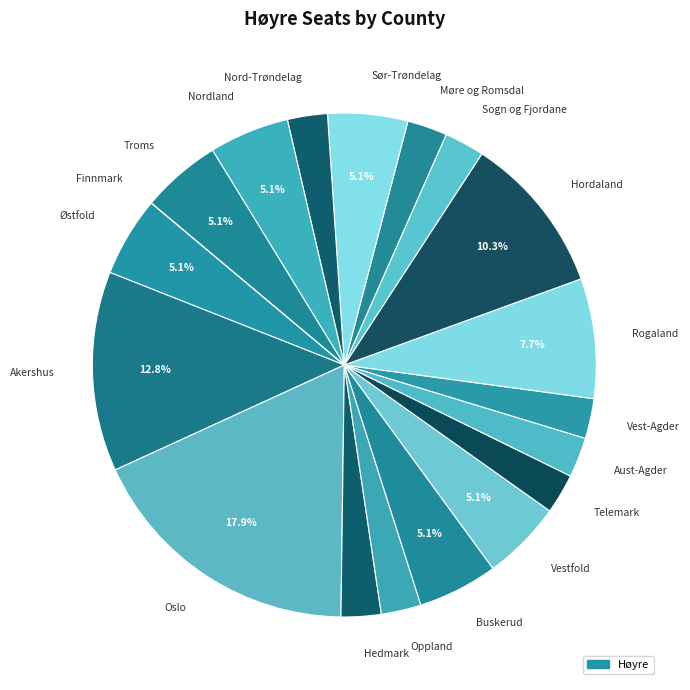

Which category has the biggest portion of the pie?

Oslo